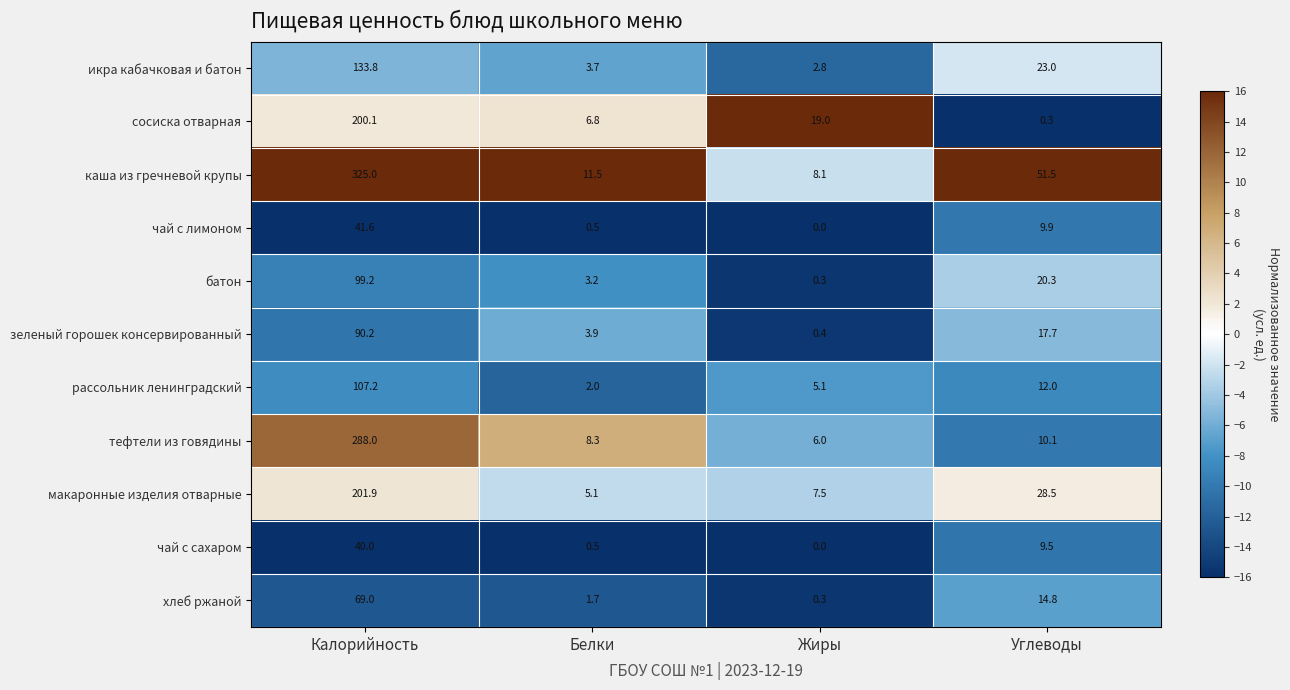

What is the difference between the каша из гречневой крупы values at Углеводы and Жиры?

43.4